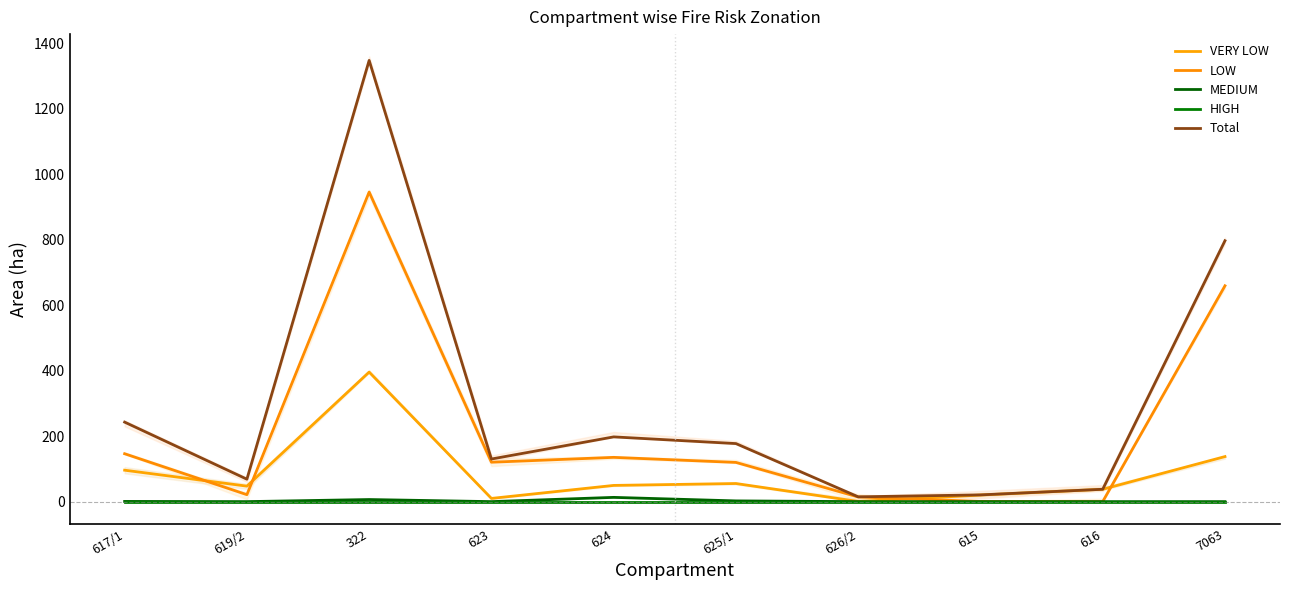

Rank the categories by Total value from lowest to highest.

626/2, 615, 616, 619/2, 623, 625/1, 624, 617/1, 7063, 322